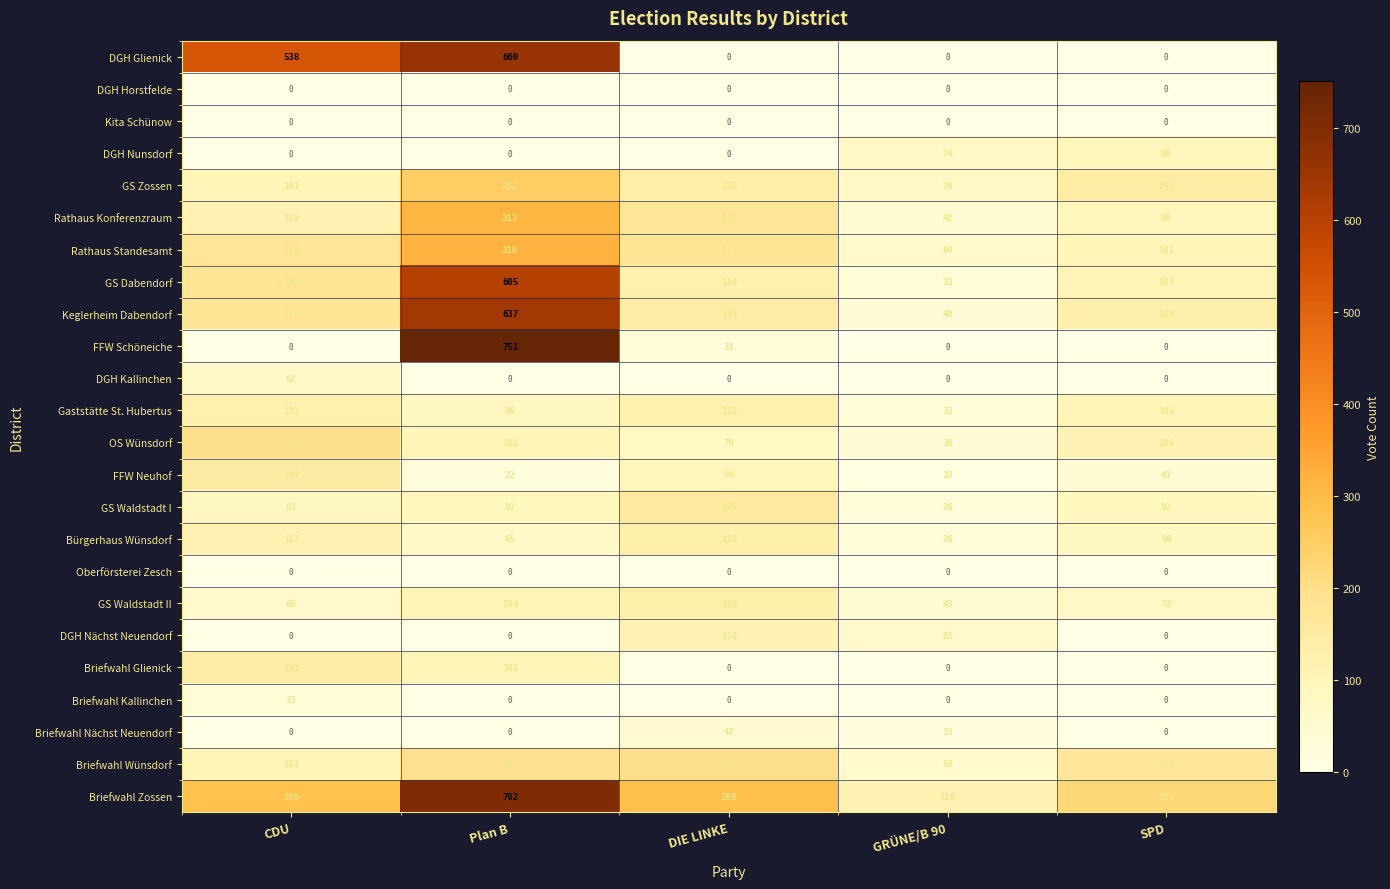

At how many categories does at least one series exceed 146?

4